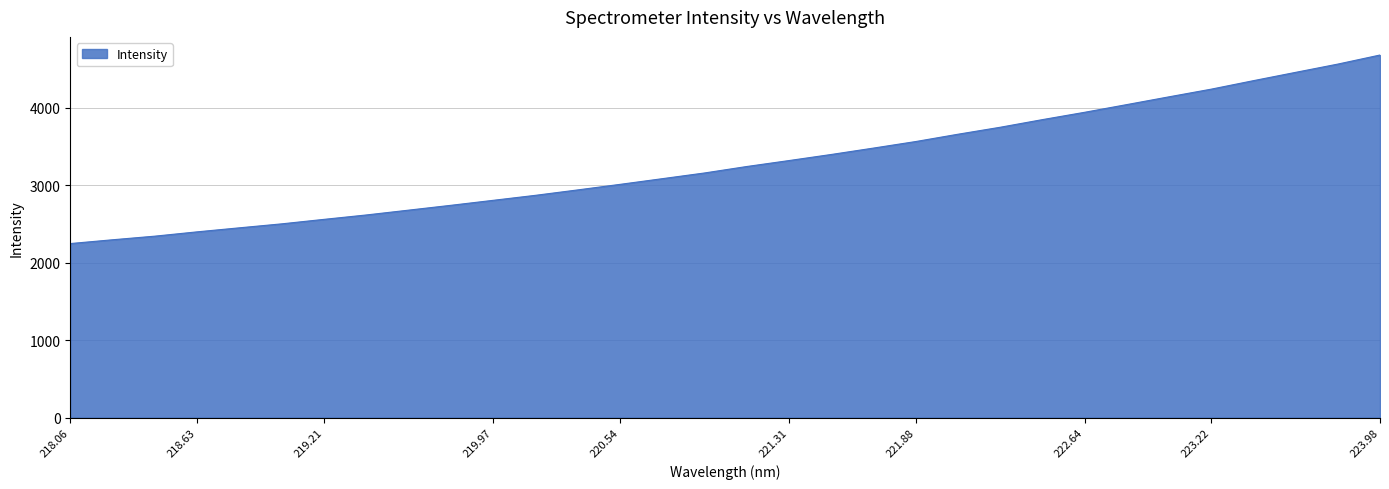

What is the difference between the maximum and minimum values?

2432.9